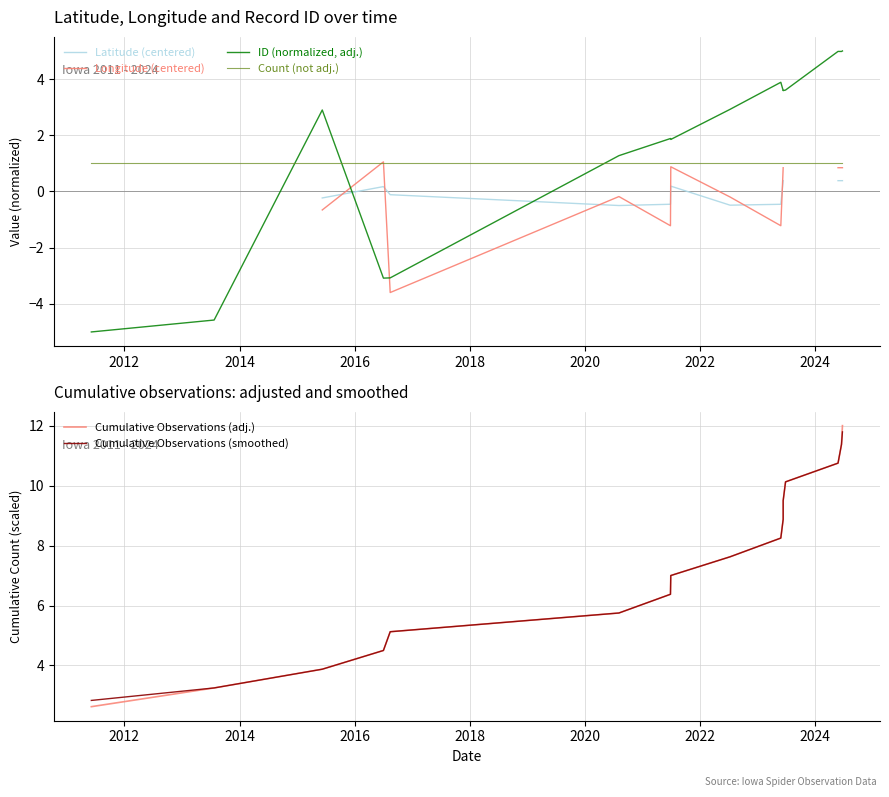

List the series in order of their peak value, lowest first.

Latitude (centered), Count (not adj.), Longitude (centered), ID (normalized, adj.), Cumulative Observations (smoothed), Cumulative Observations (adj.)